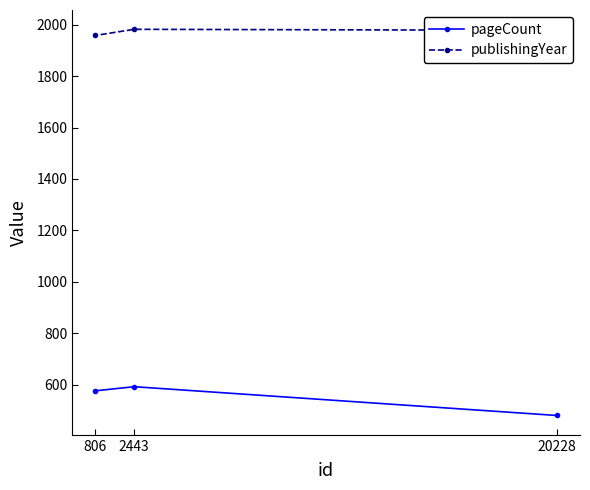

Reading right to left, extract all data points from this chart.

pageCount: 806=576	2443=592	20228=480
publishingYear: 806=1958	2443=1982	20228=1978